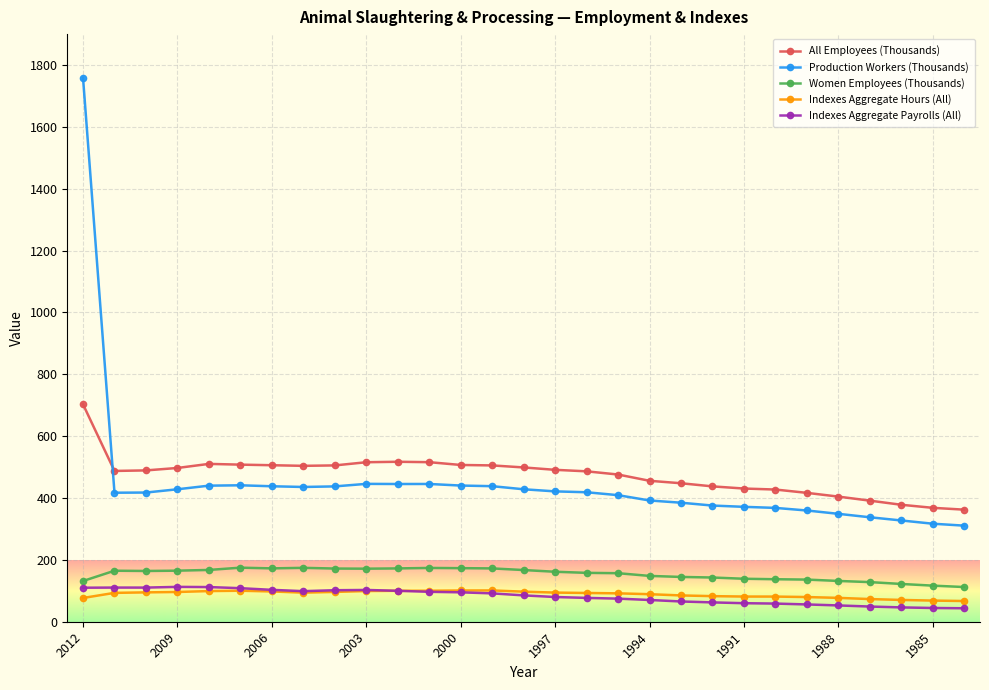

How many lines are shown in the chart?

5